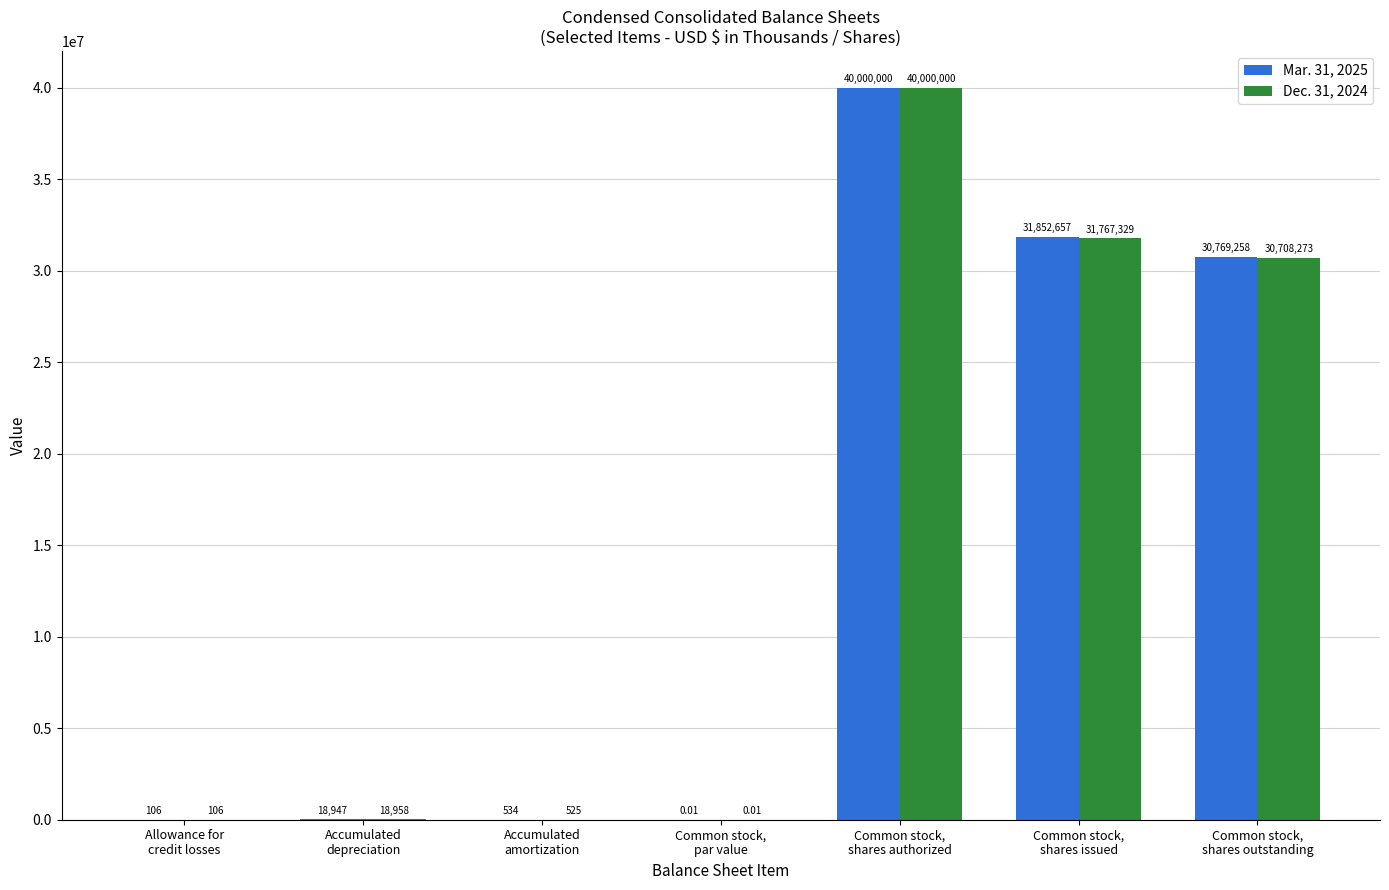

What is the approximate value of Mar. 31, 2025 at Allowance for
credit losses?

106.0